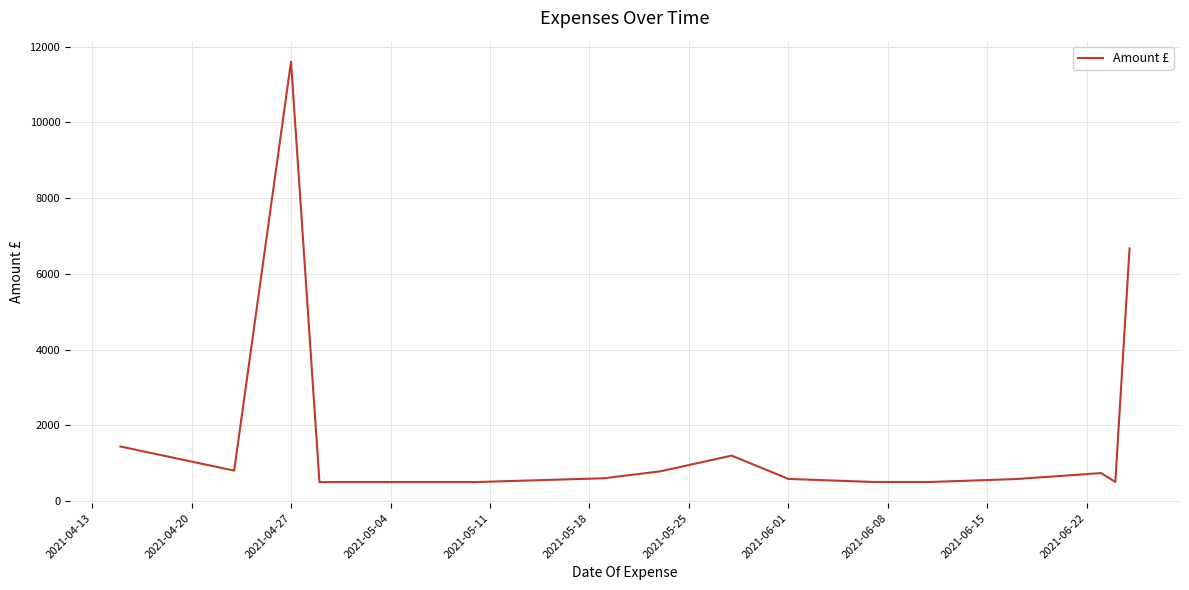

What is the minimum value shown in the chart?

500.0